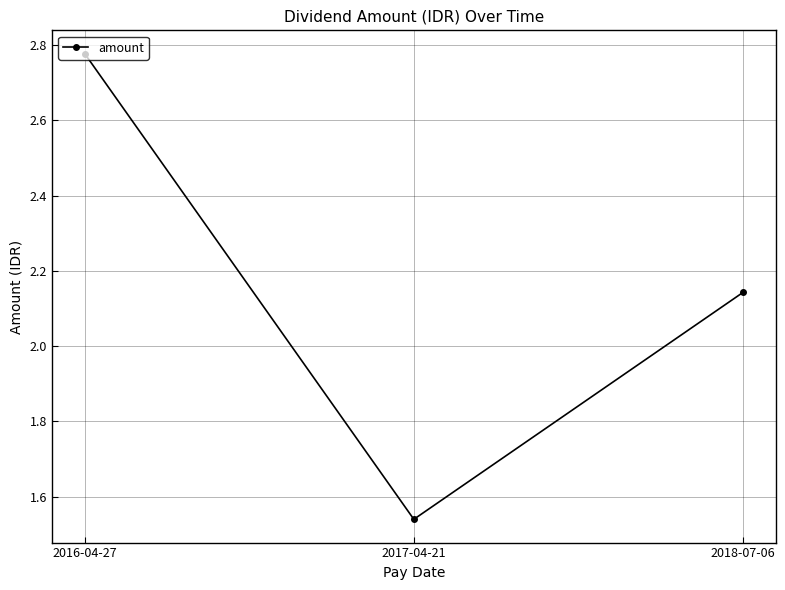

Which category has the highest value across all series?

2016-04-27